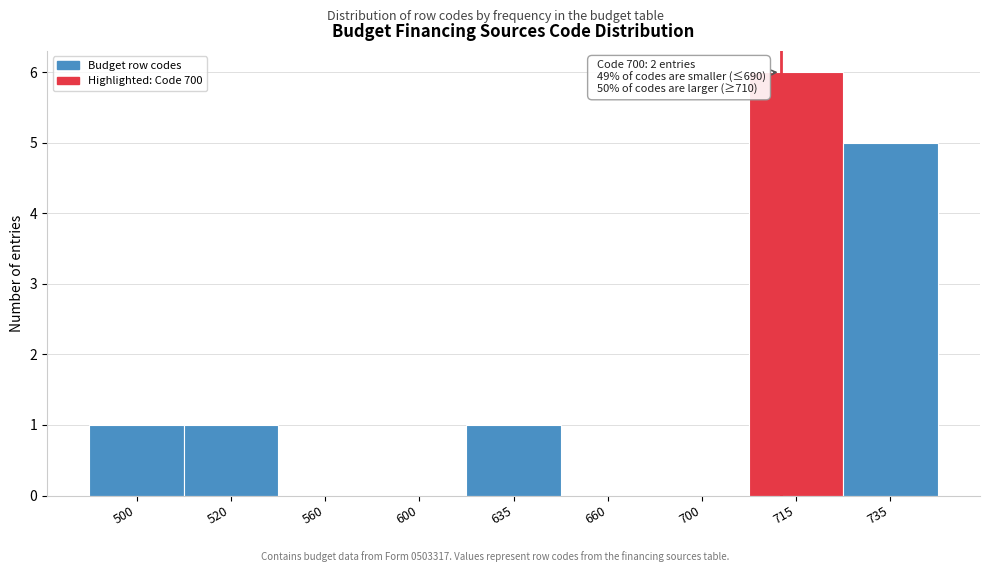

Reading left to right, list all the values displayed in this chart.

500=1	520=1	560=0	600=0	635=1	660=0	700=0	715=6	735=5